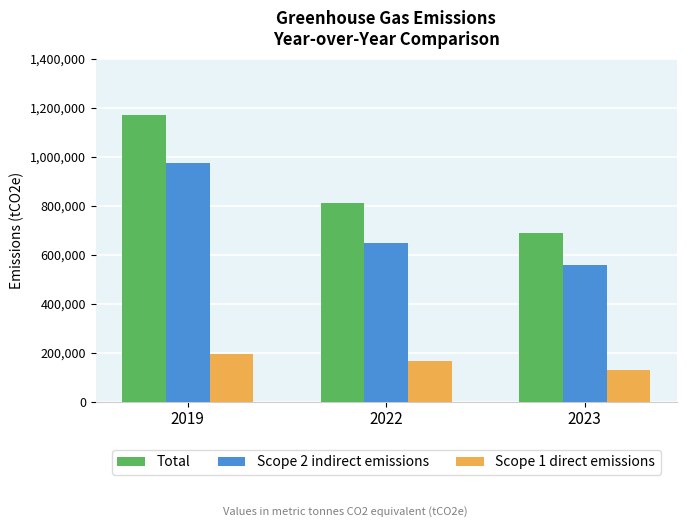

Are the bars horizontal?

No